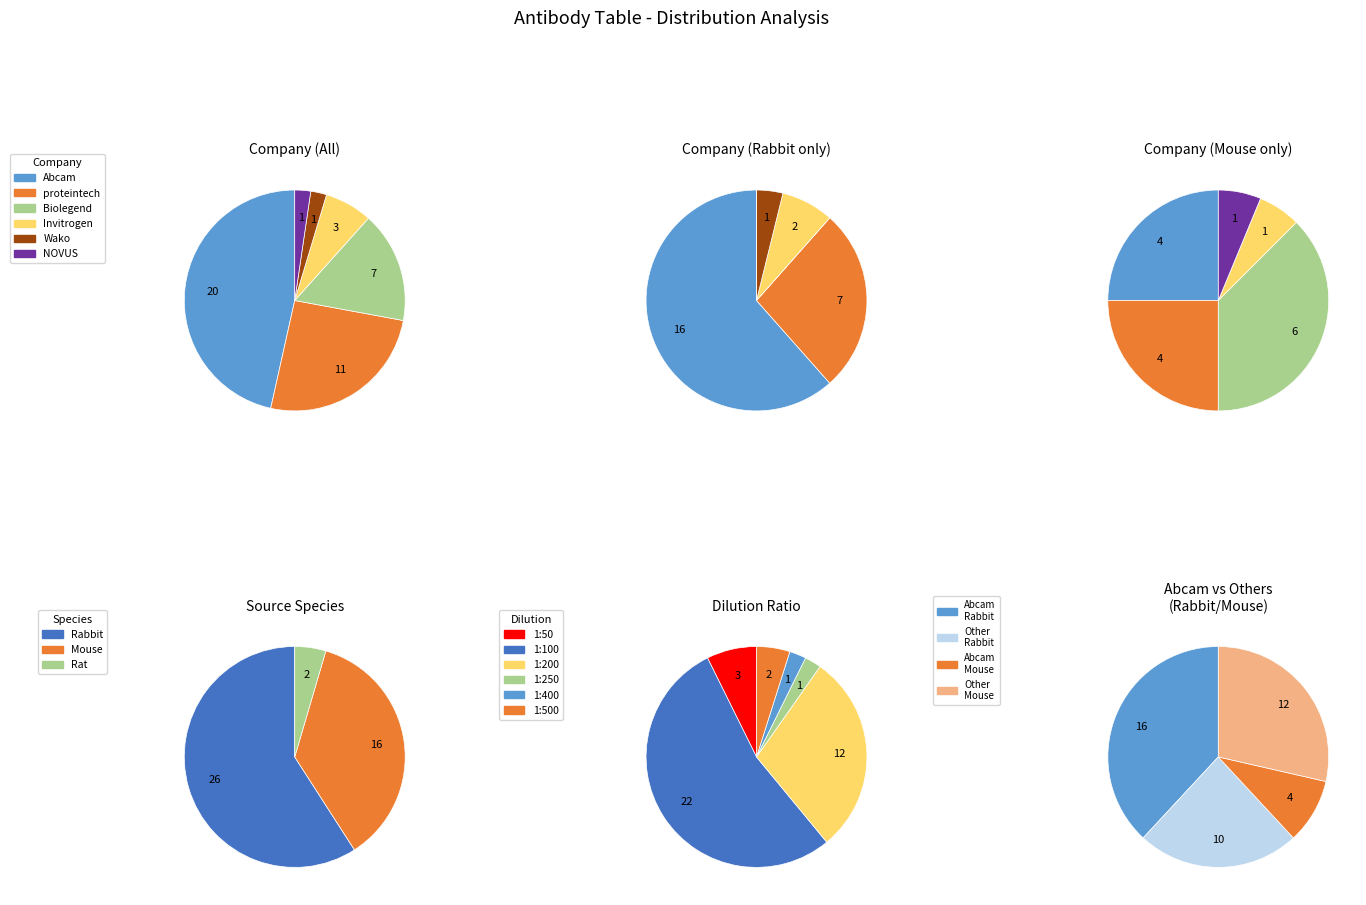

What is the ratio of the value at proteintech to the value at Invitrogen?

3.7